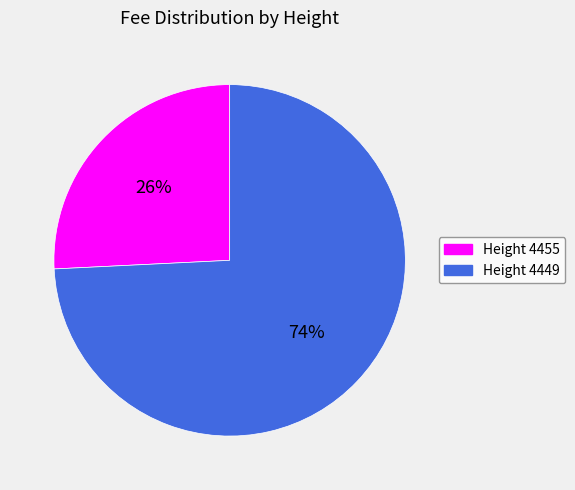

To the nearest percent, what is the difference between the largest and smallest slice percentages?

48%